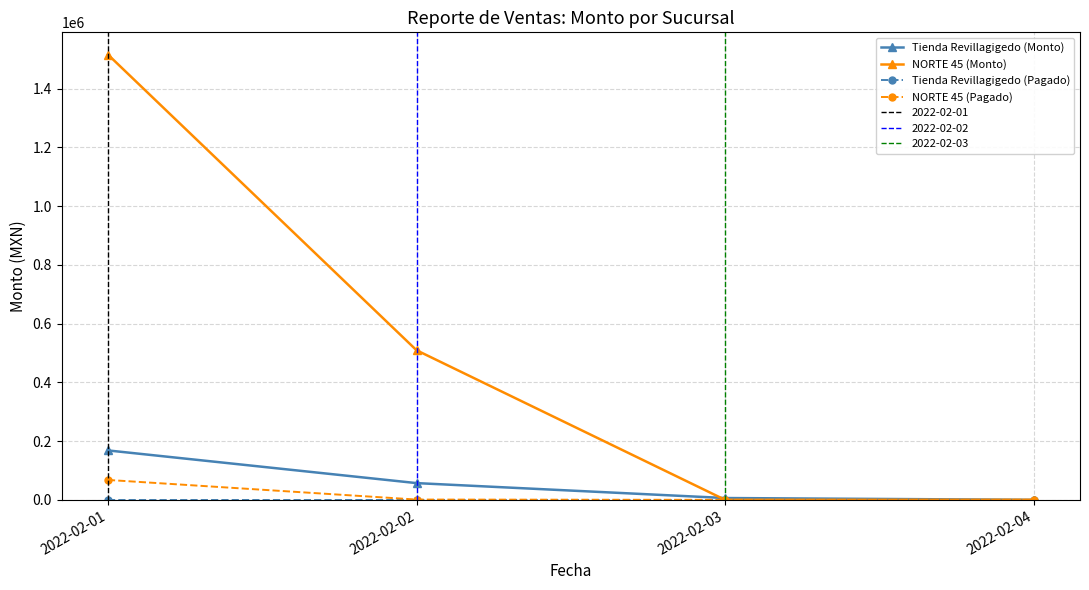

At which category is the sum across all series the highest?

2022-02-01